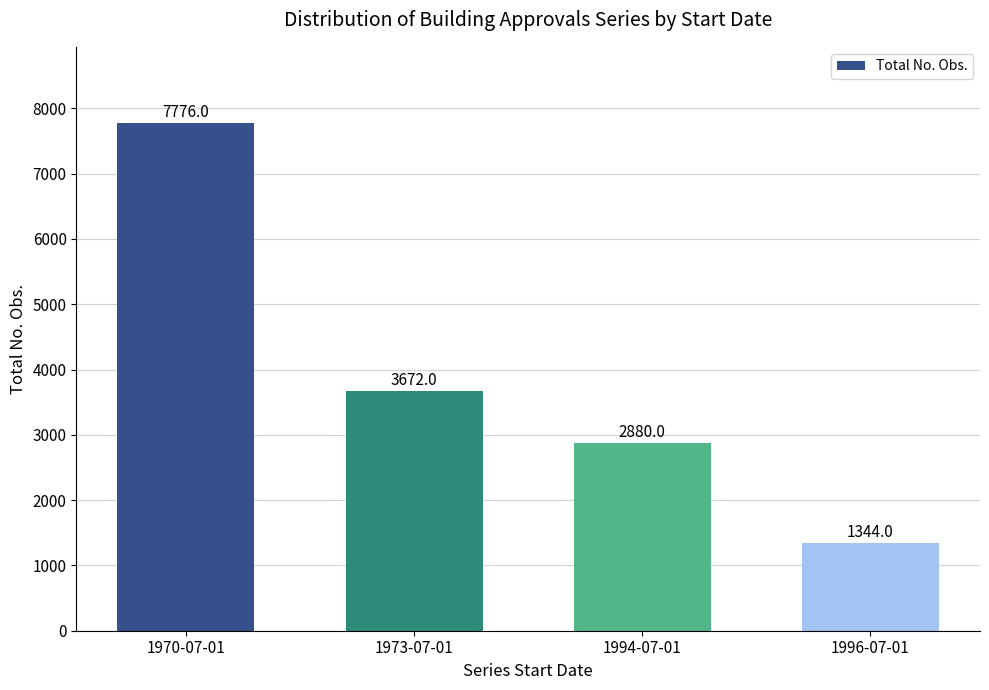

Which has a higher value, 1996-07-01 or 1973-07-01?

1973-07-01